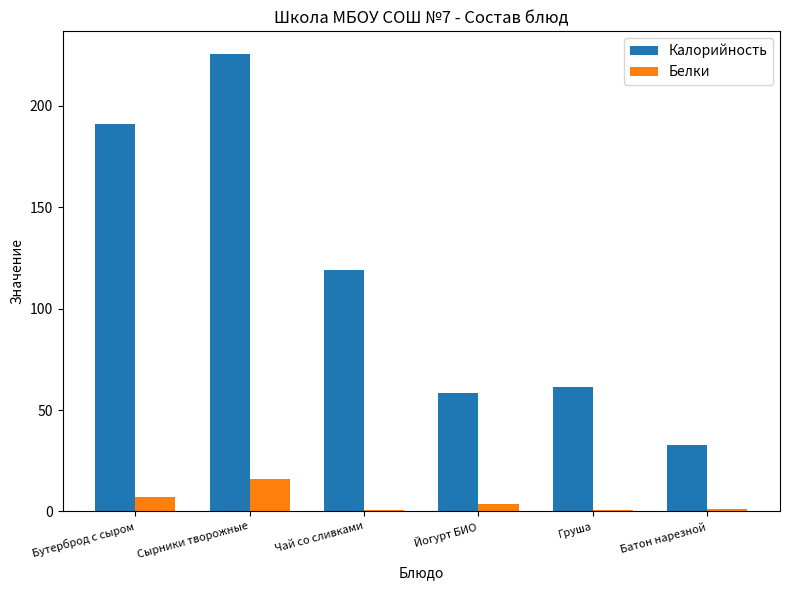

What is the sum of all Калорийность values?

688.2